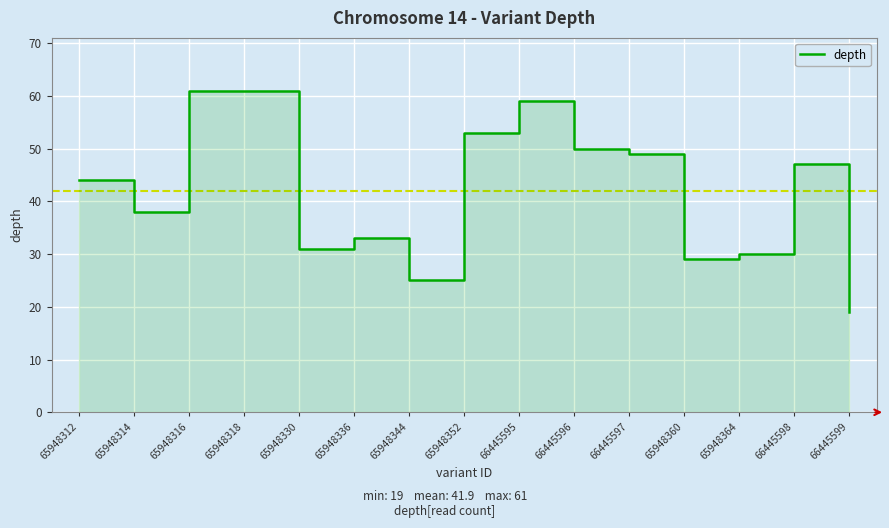

What is the difference between the maximum and second lowest values?

36